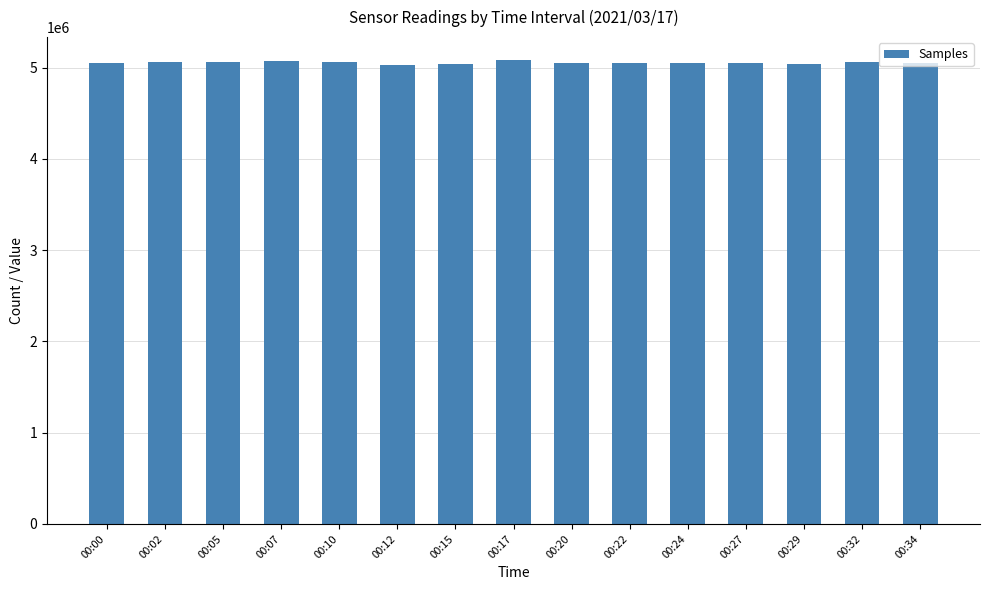

What is the sum of the values at 00:02 and 00:32?

10114642